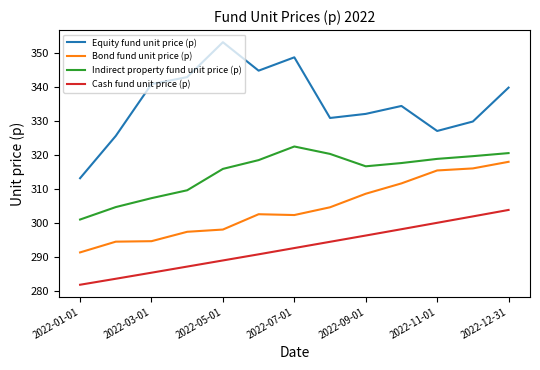

How many lines are shown in the chart?

4